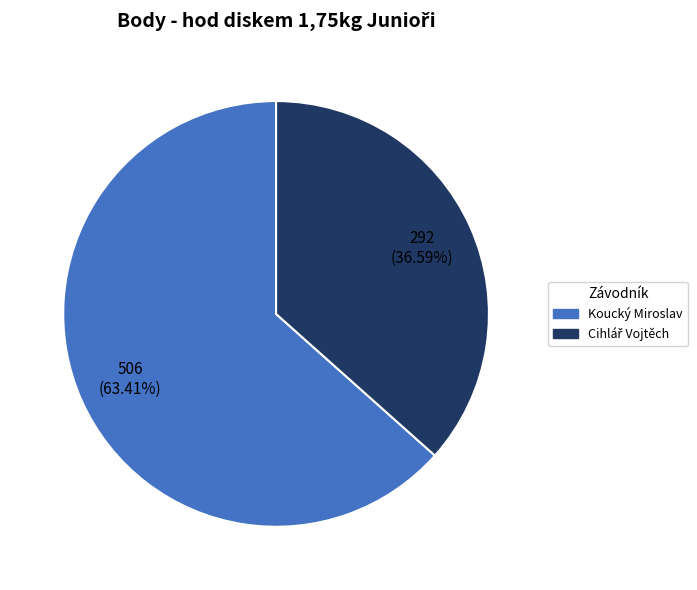

Does any single category account for the majority?

Yes